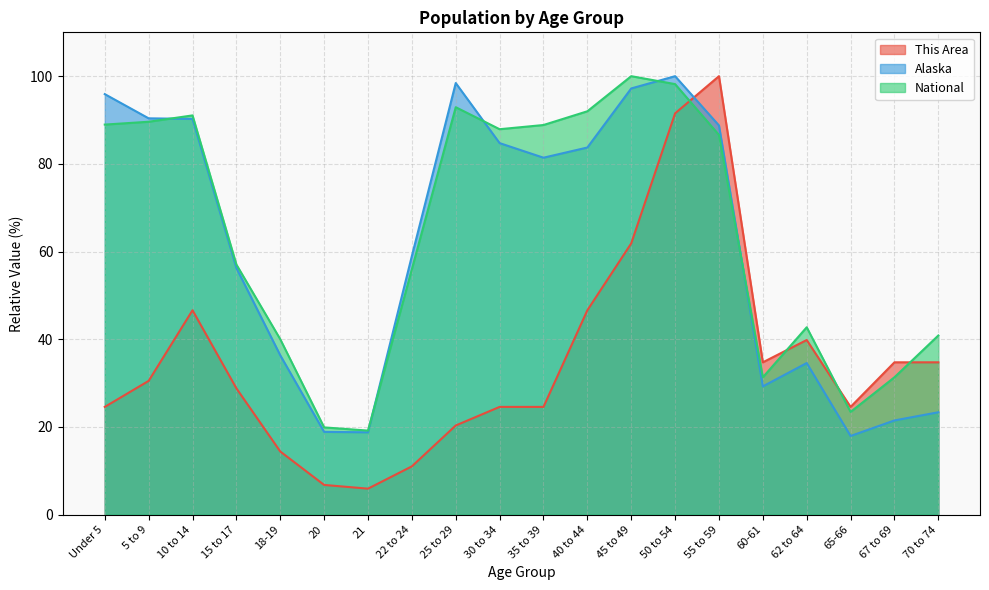

What is the difference between the Alaska values at Under 5 and 25 to 29?

2.5